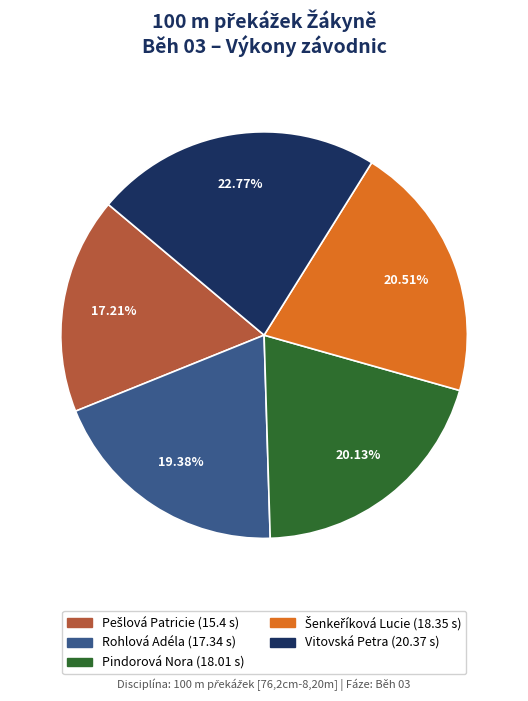

Is there any slice that represents more than half of the pie?

No